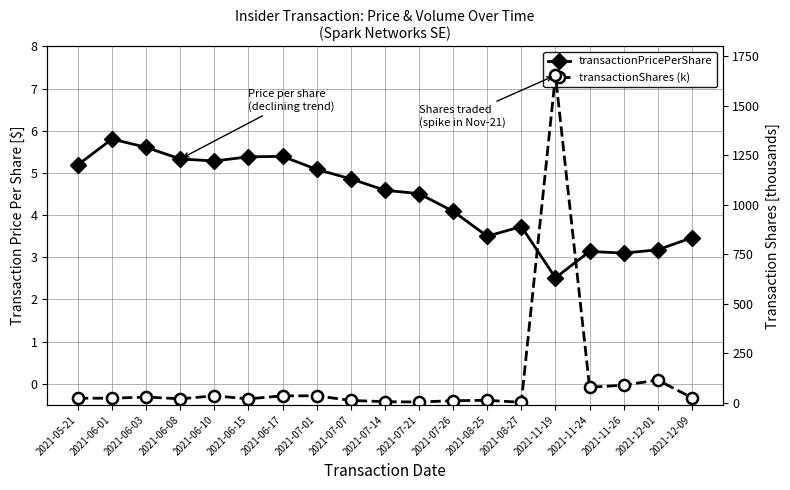

What is the label of the 6th point from the right?

2021-08-27